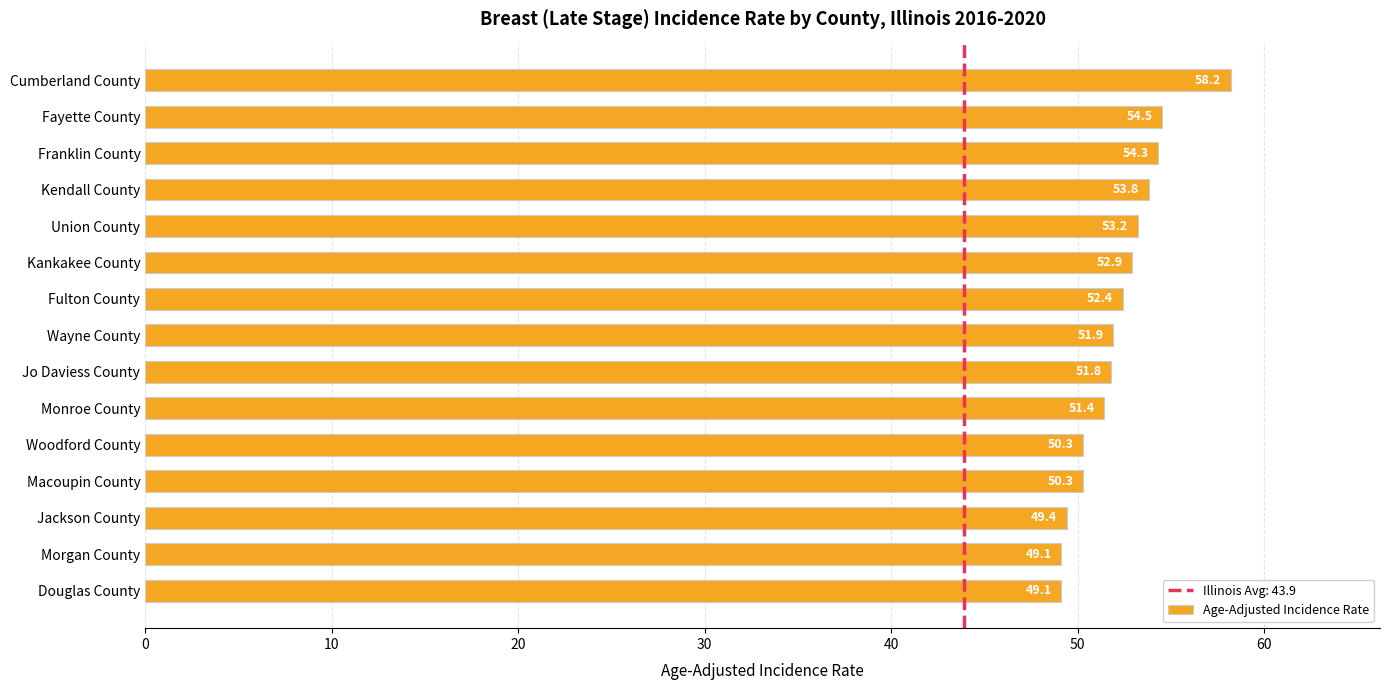

True or false: the data shows 39.2 at Cumberland County.

False